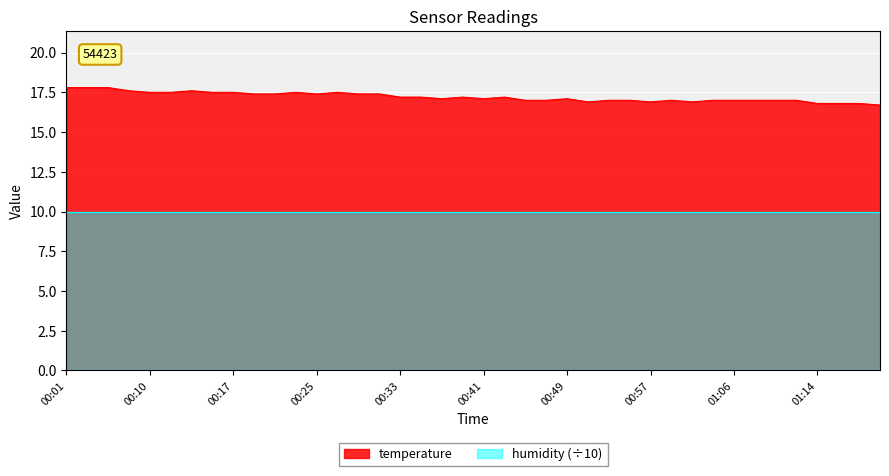

At which label is the value closest to 17?

00:46